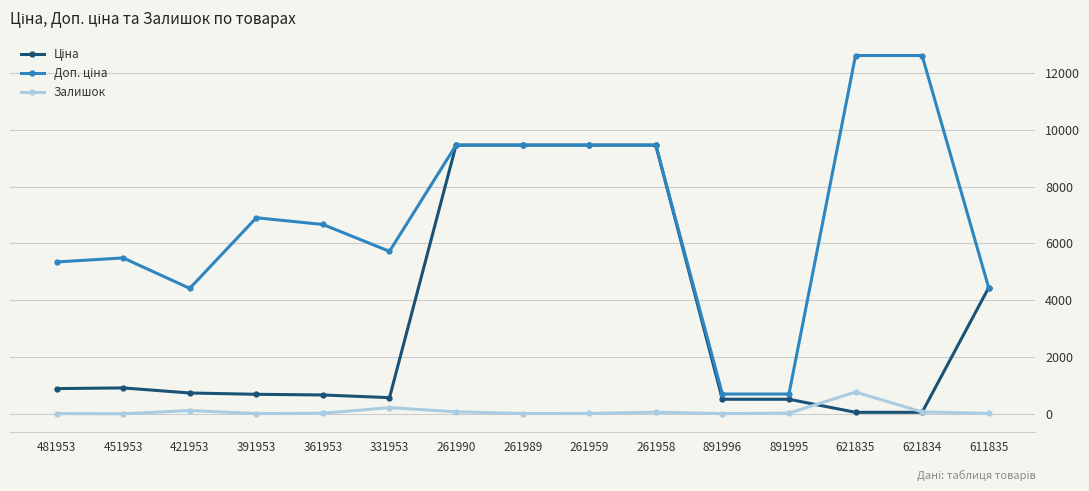

What is the greatest value displayed?

12612.0